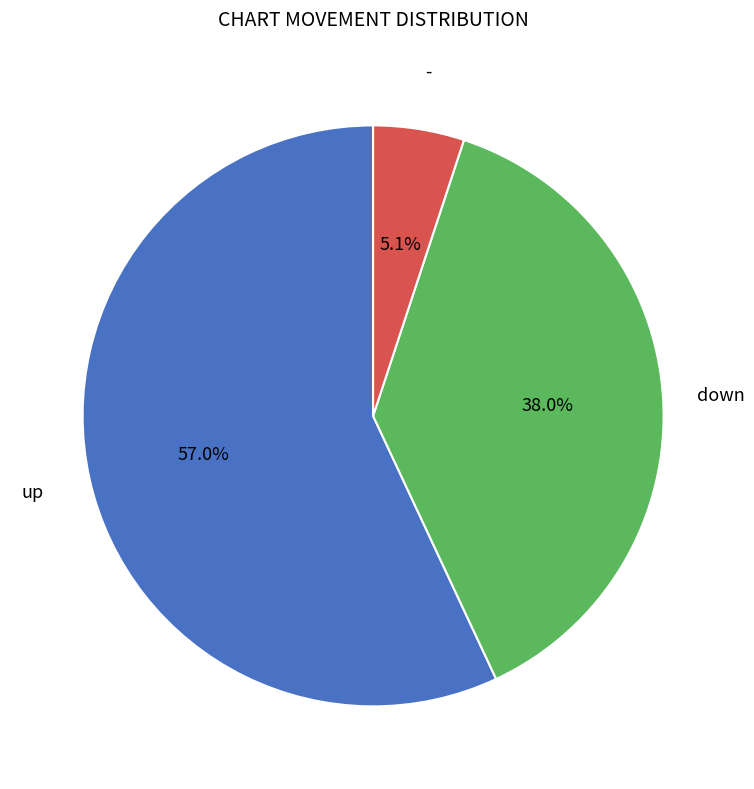

Which category has the biggest portion of the pie?

up